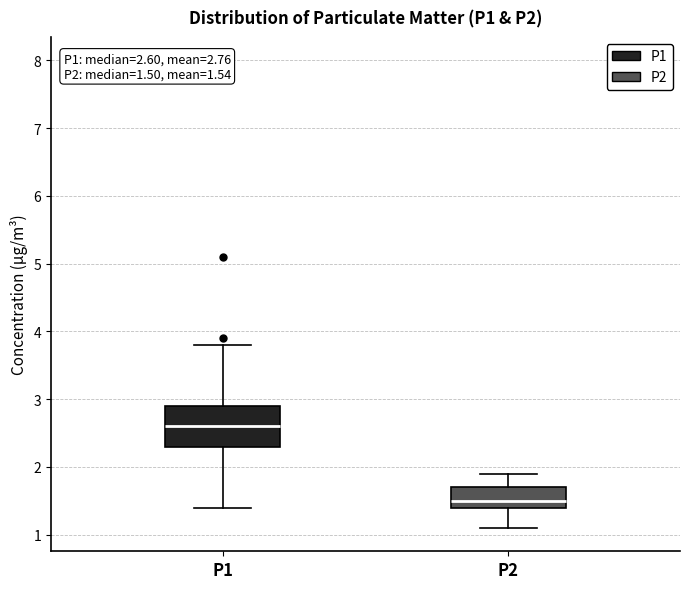

Which box is the tallest, from its lower edge to its upper edge?

P1